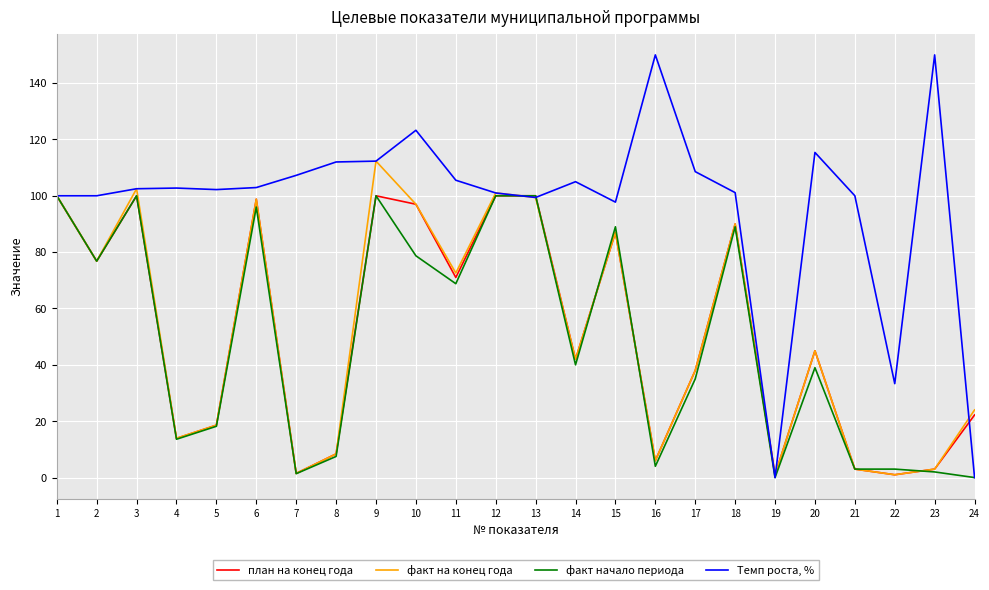

What is the greatest value displayed?

150.0